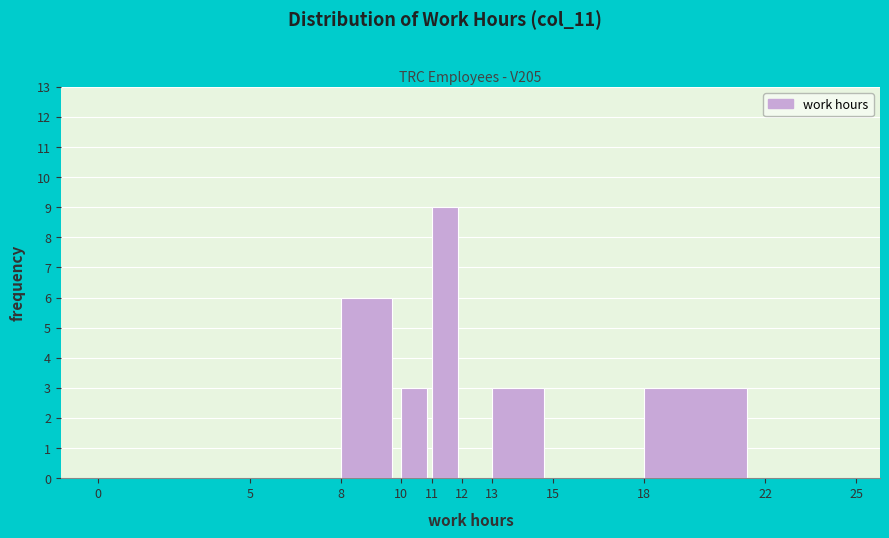

How tall is the bar that spans 18 to 22 on the x-axis? The values are not printed on the chart, so give them approximately, as read against the axis.

3